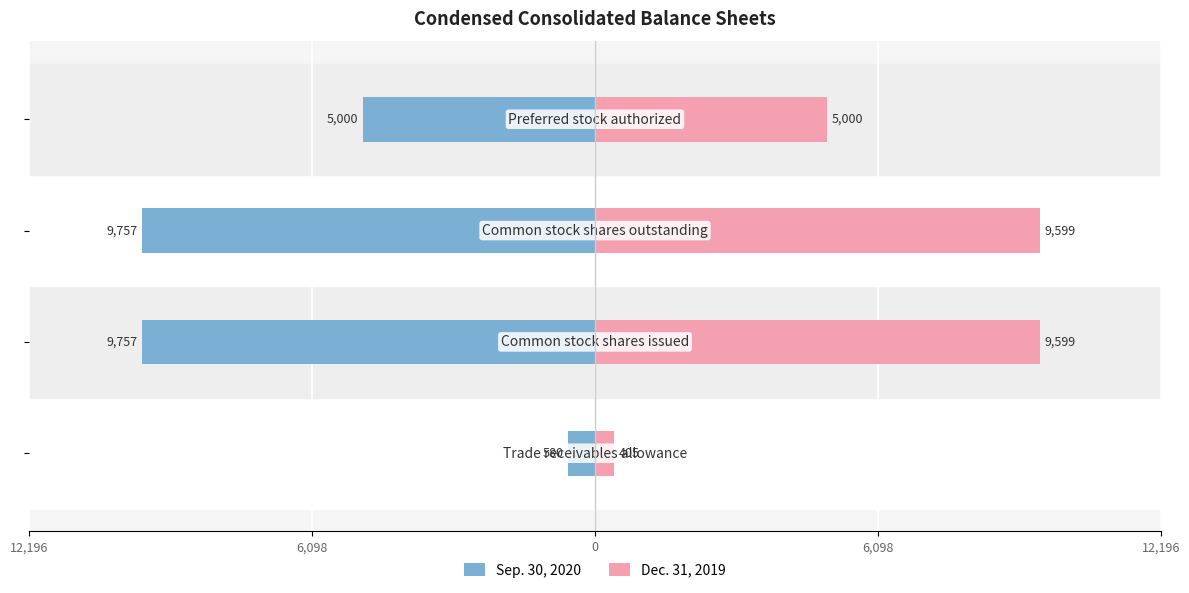

What is the sum of the Sep. 30, 2020 values at 6,098 and 0?

-14757